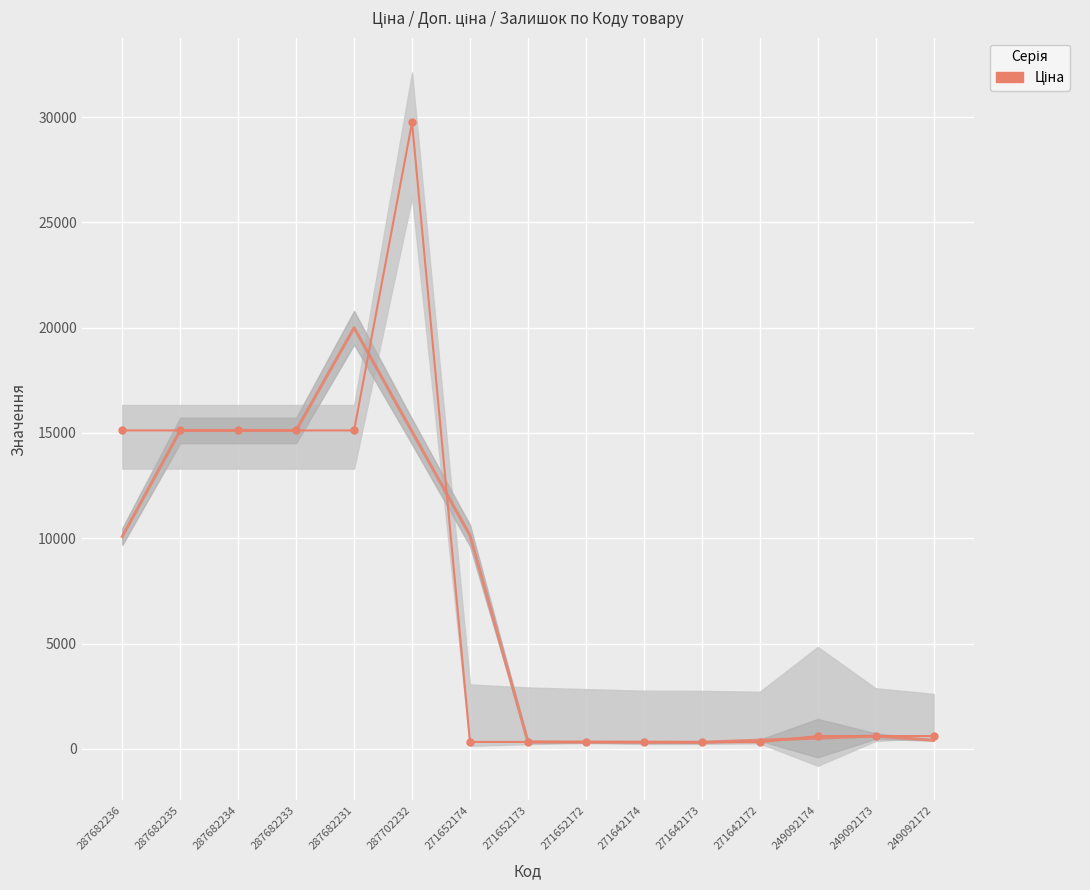

How many points are higher than both their immediate neighbors (excluding endpoints)?

1